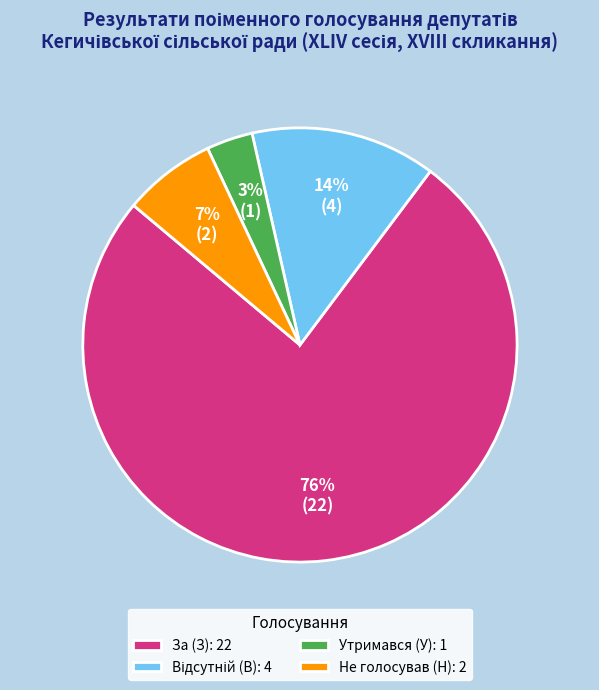

To the nearest percent, what is the average slice percentage?

25%